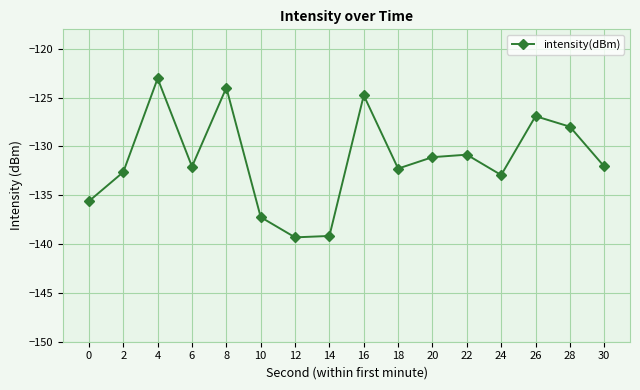

How many points are lower than both their immediate neighbors (excluding endpoints)?

4